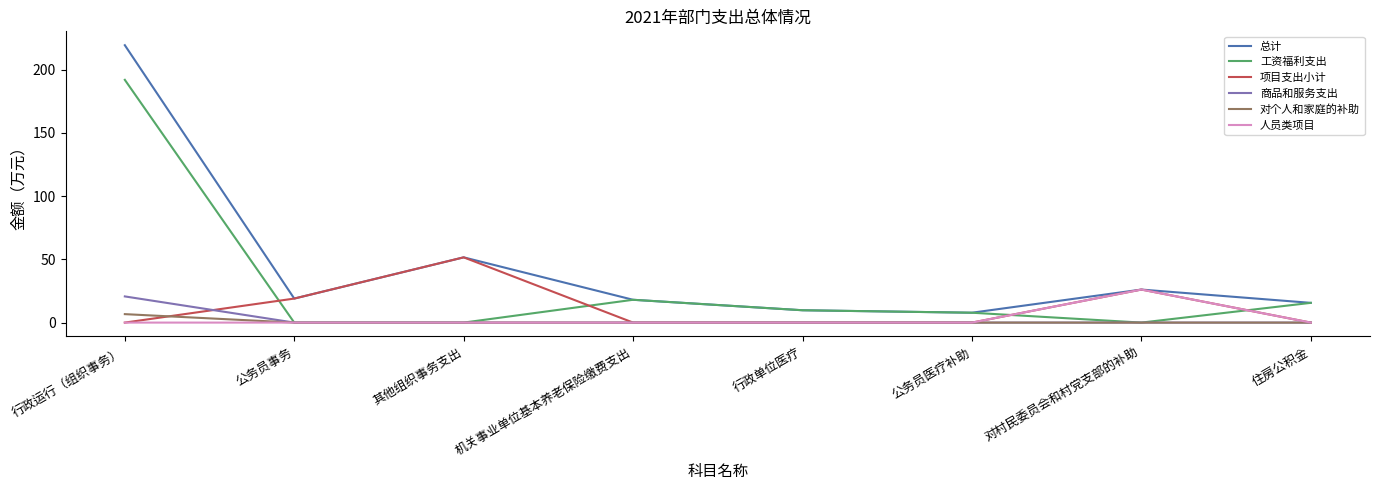

Which series has the largest range (max minus min)?

总计